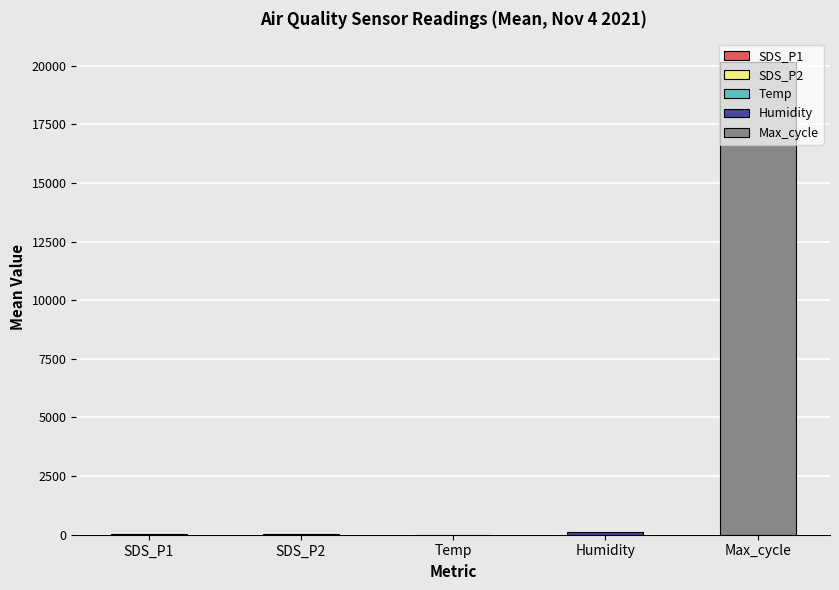

What is the sum of all Temp values?

132.0